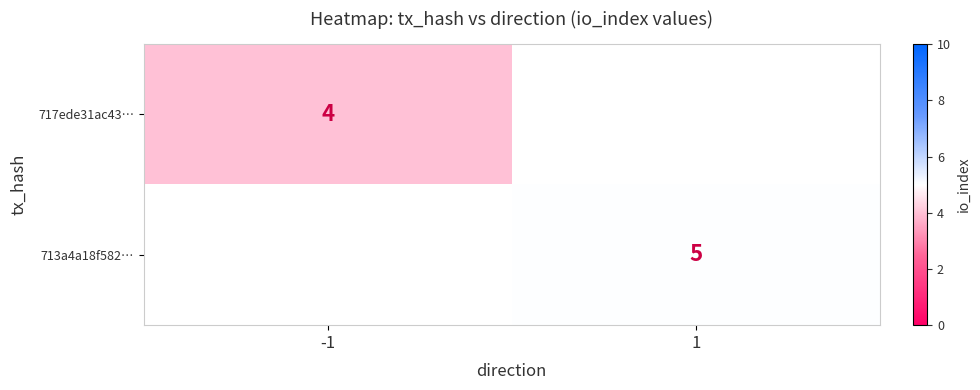

How many data points does each series have?

2